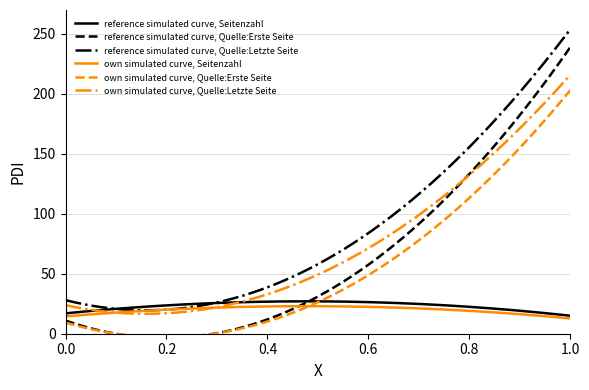

Is it true that Quelle:Letzte Seite equals 15 at OPUS4-39589?

False